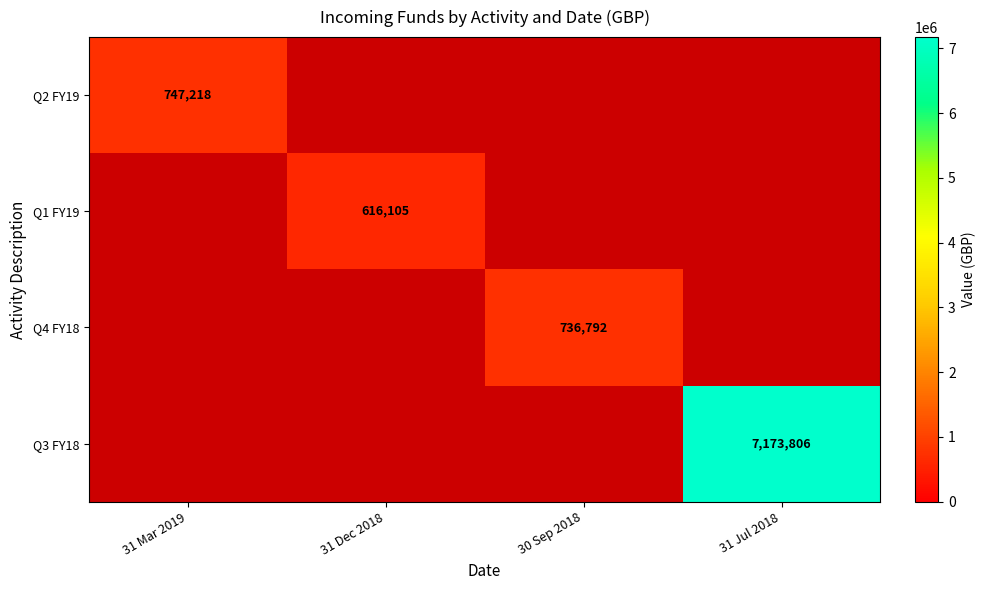

Rank the series at 31 Mar 2019 from highest to lowest value.

Q2 FY19, Q1 FY19, Q4 FY18, Q3 FY18